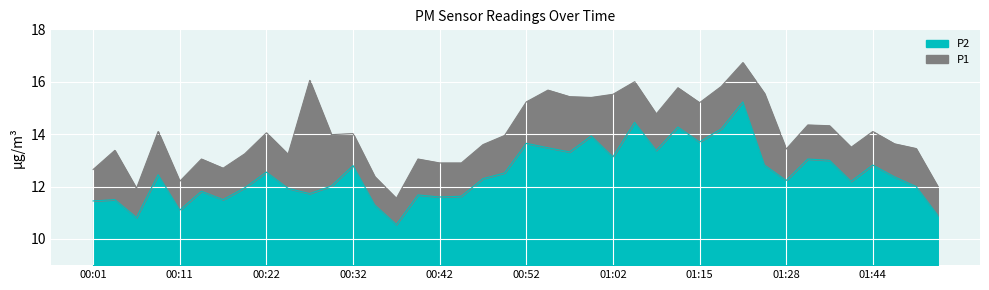

Rank the categories by P2 value from highest to lowest.

01:21, 01:04, 01:13, 01:18, 00:59, 01:15, 00:52, 00:54, 01:07, 00:57, 01:02, 01:31, 01:39, 01:26, 01:44, 00:32, 00:22, 00:49, 00:09, 01:47, 00:47, 01:28, 01:42, 00:29, 01:49, 00:19, 00:24, 00:14, 00:27, 00:39, 00:44, 00:42, 00:04, 00:16, 00:01, 00:34, 00:11, 01:52, 00:06, 00:37